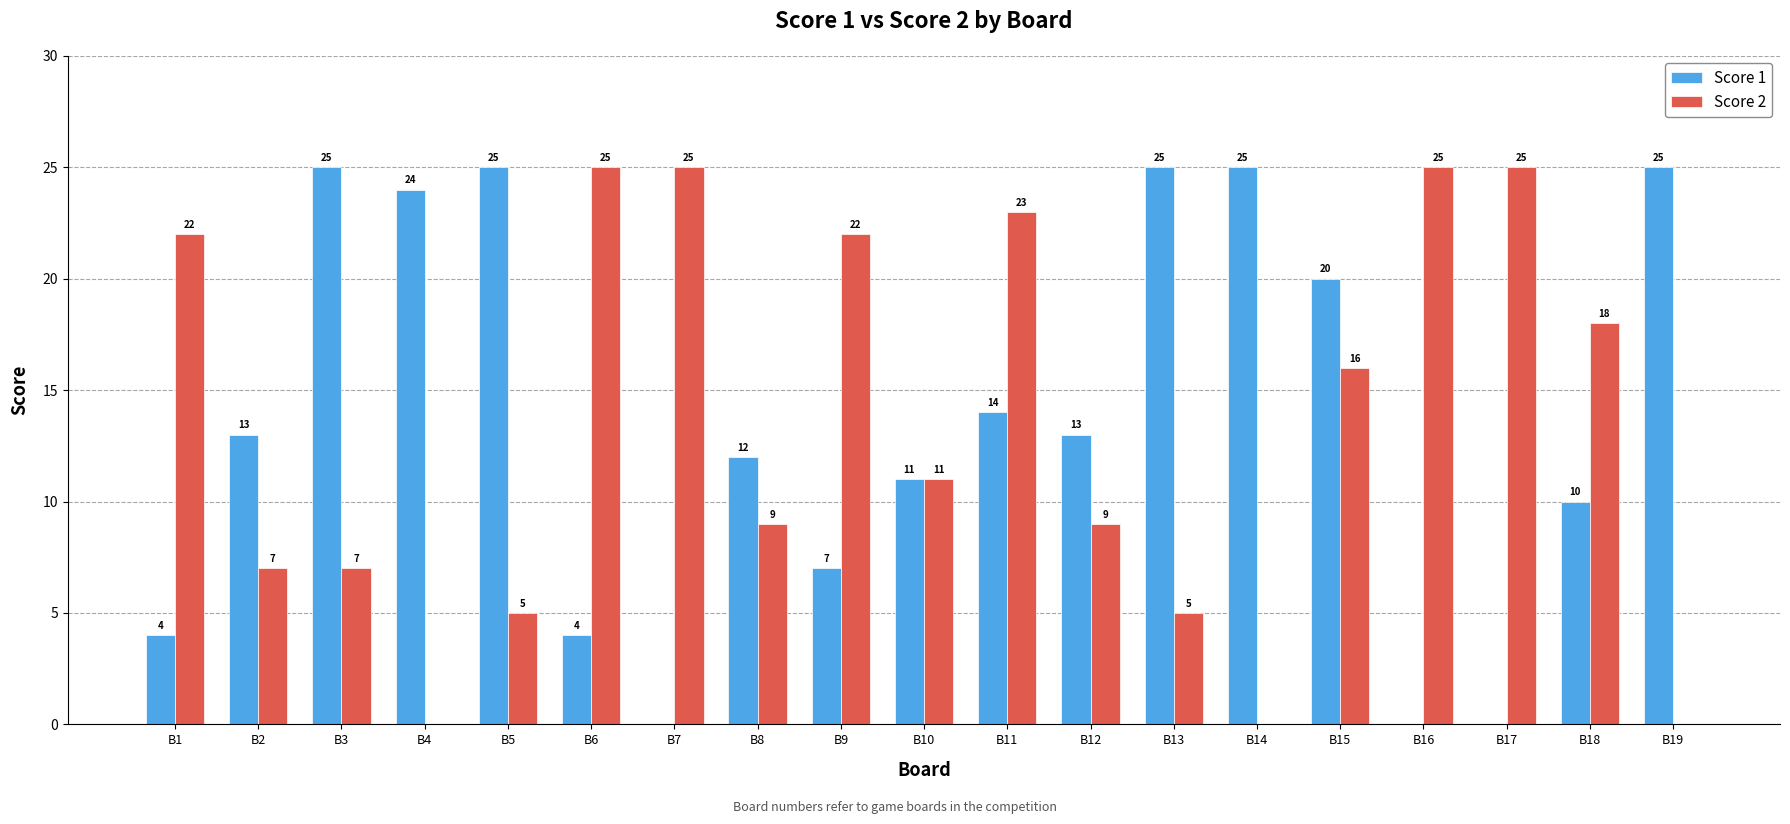

What are all the series names shown in the legend?

Score 1, Score 2